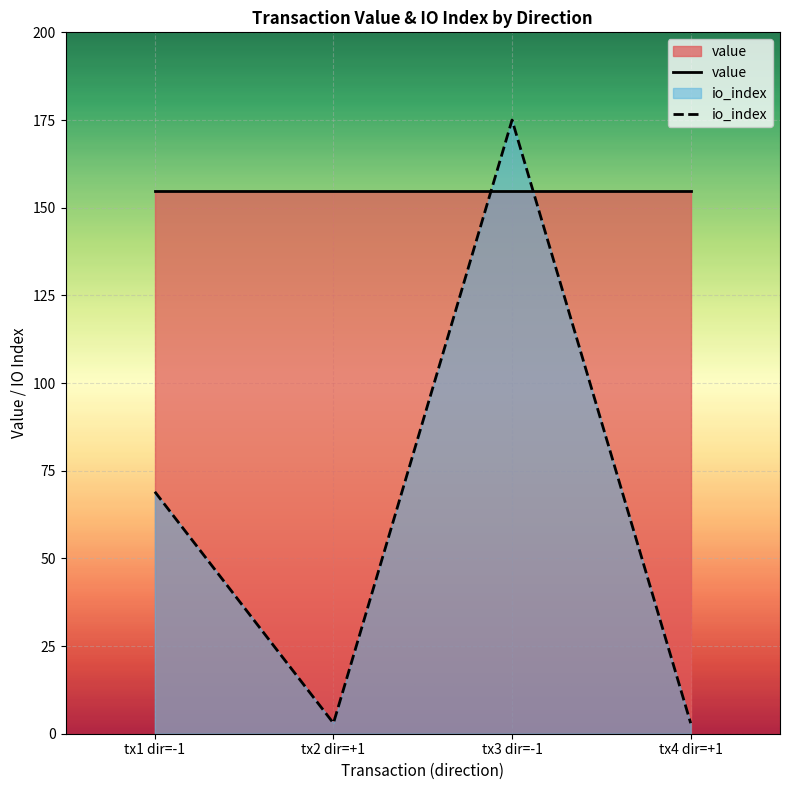

What is the spread (max minus min) of values at tx1 dir=-1?

85.7